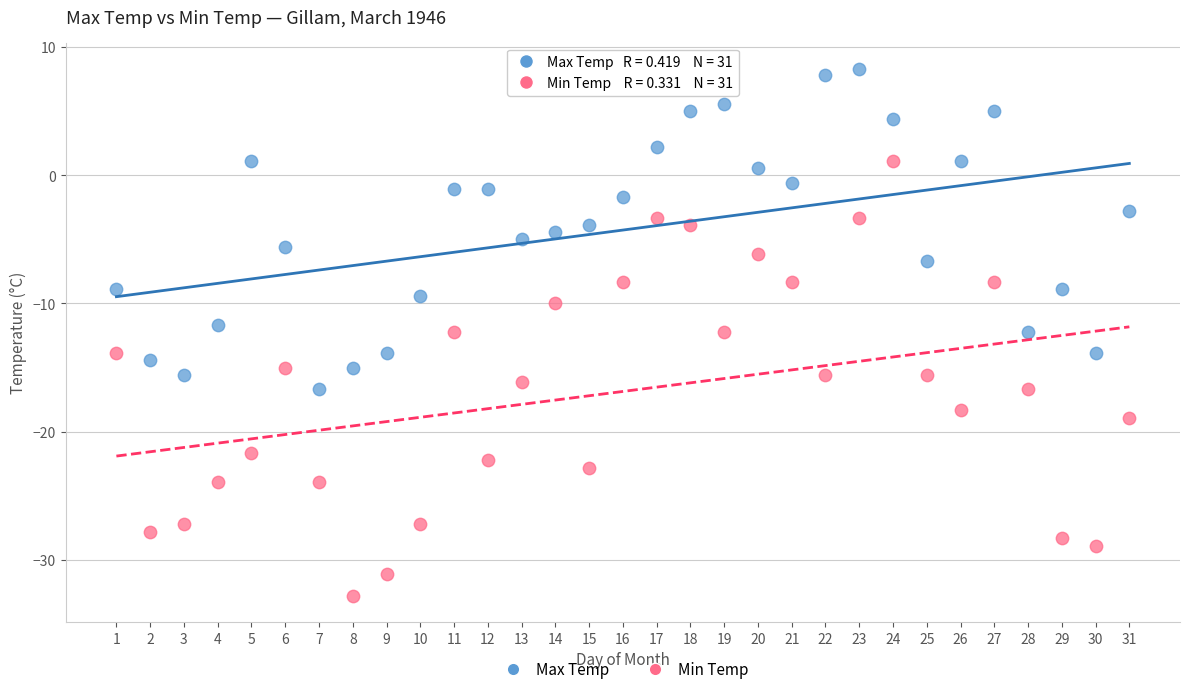

Which series contains the highest Y value?

Max Temp